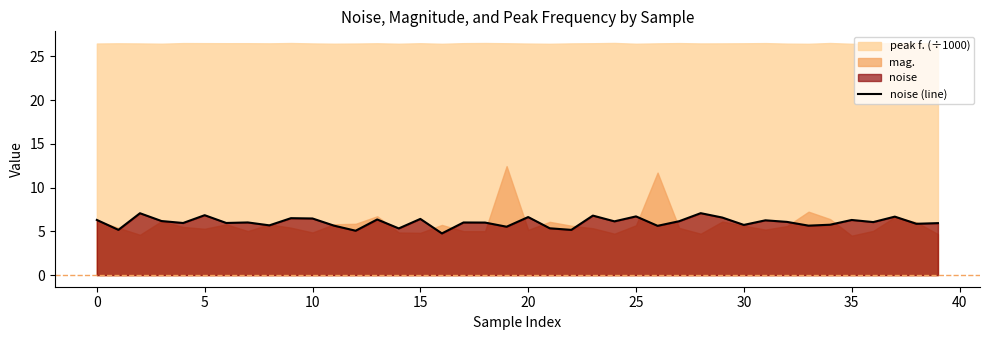

What is the label of the 28th point from the left?

27